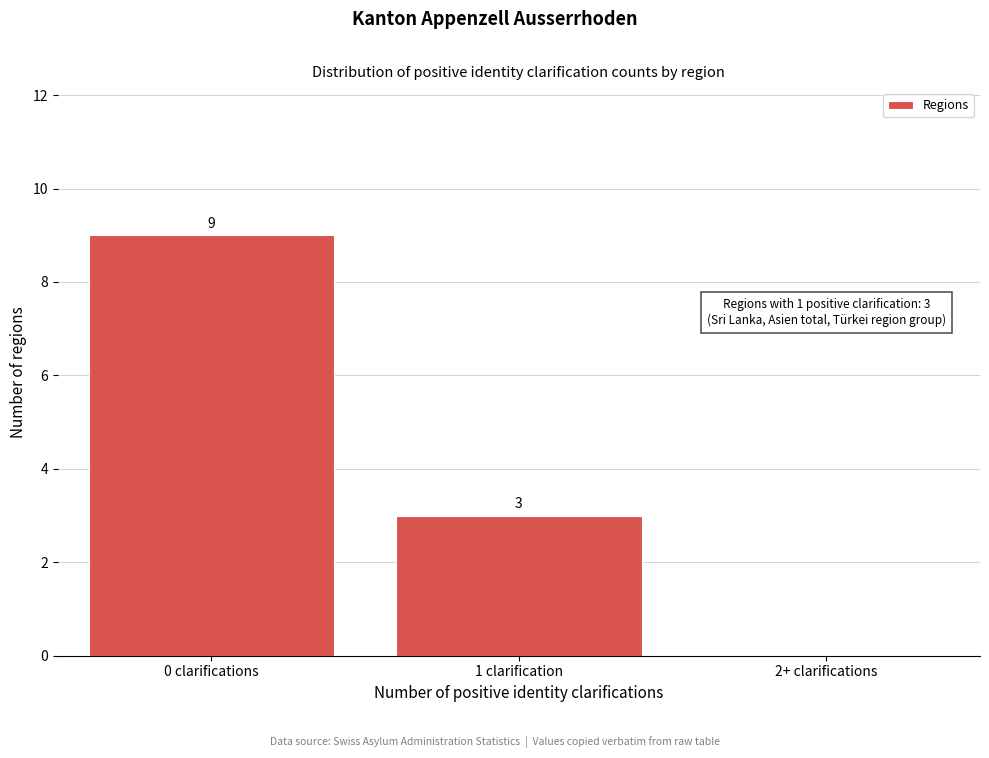

Reading left to right, what are all the values shown in this chart?

0 clarifications=9	1 clarification=3	2+ clarifications=0